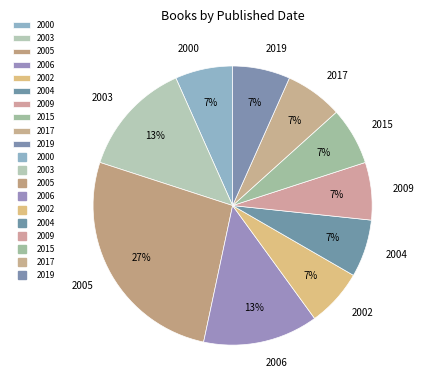

To the nearest percent, what is the average slice percentage?

10%